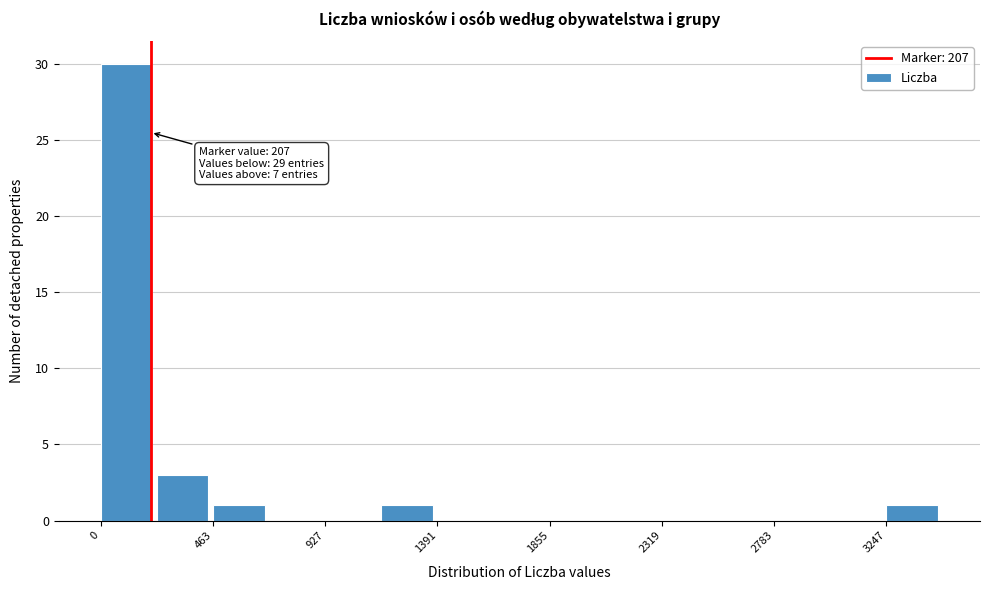

Which range on the x-axis has the tallest bar?

0 to 250